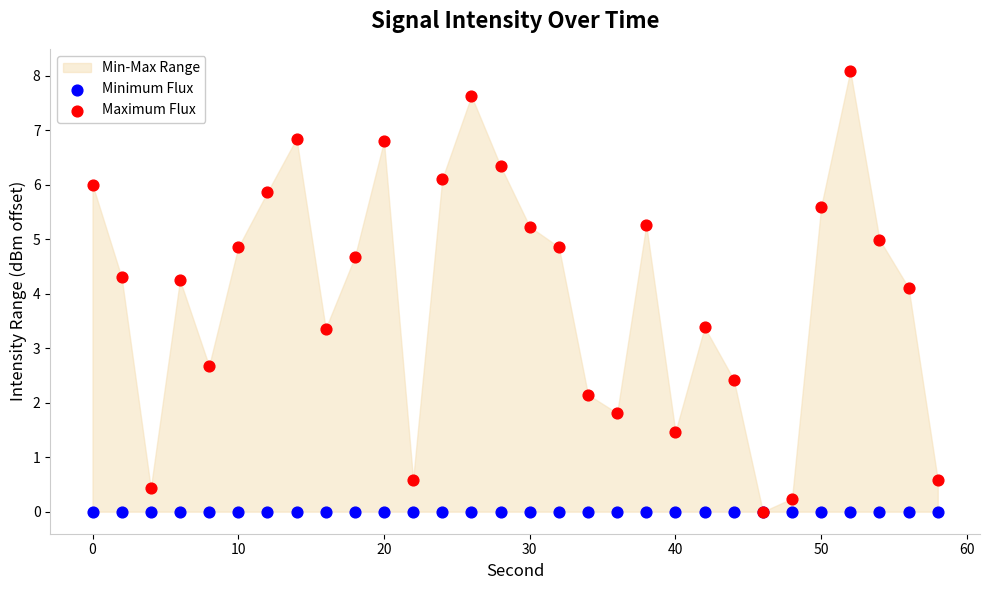

In the Maximum Flux series, what Y value is closest to 4?

4.1